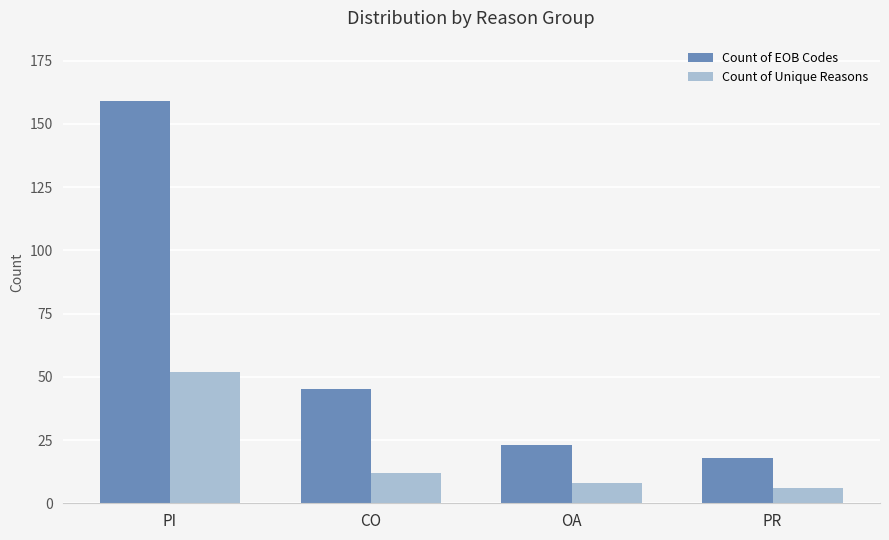

What is the maximum value for Count of Unique Reasons?

52